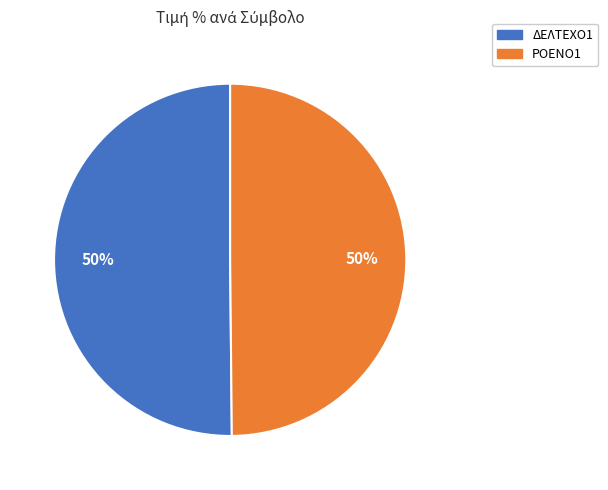

True or false: ΔΕΛΤΕΧΟ1 accounts for 50% of the total.

True